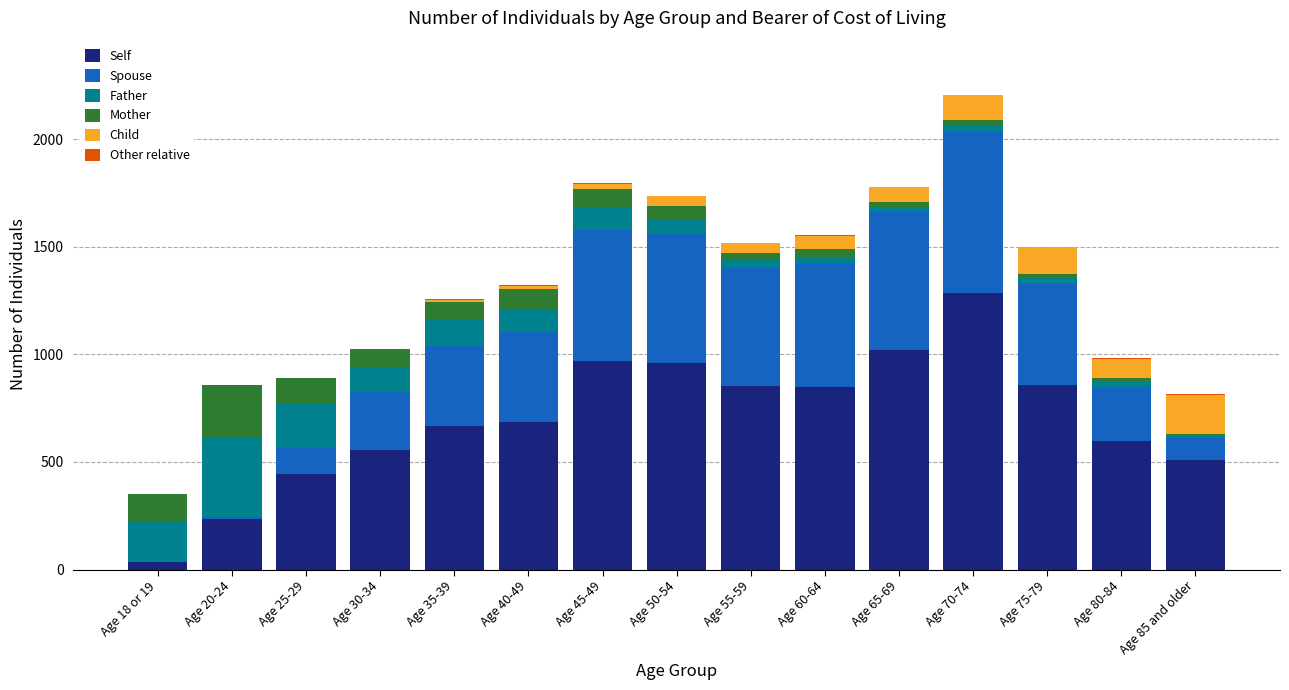

What is the highest value of the Self series?

1286